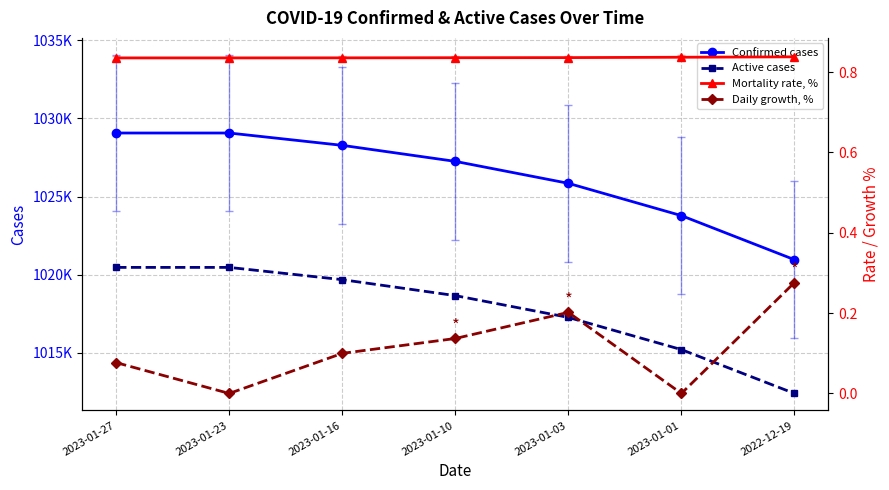

The value of Daily growth, % at 2022-12-19 is 0.3. True or false?

True